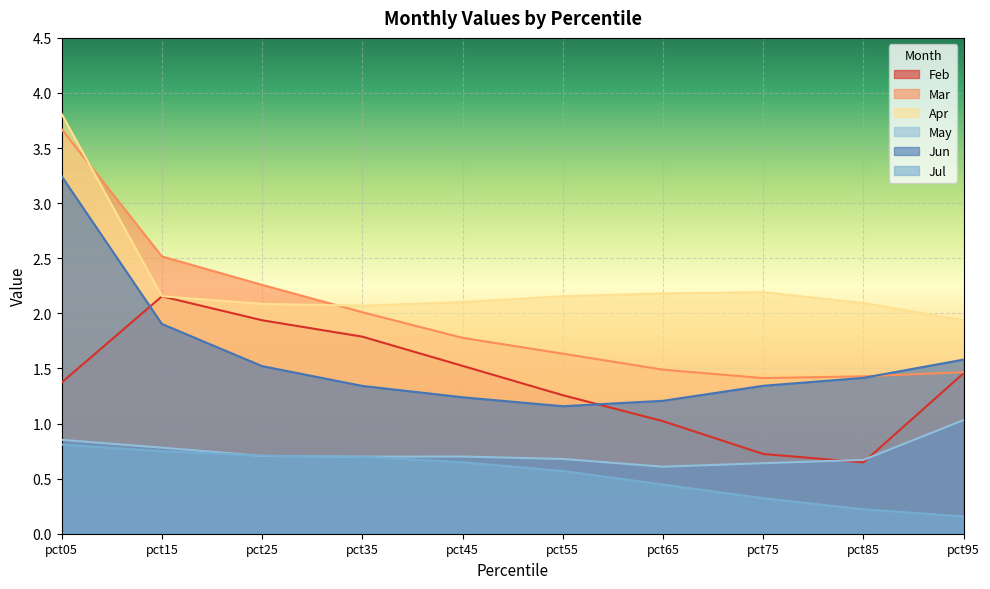

True or false: May has more than 0 points higher than both neighbors.

True